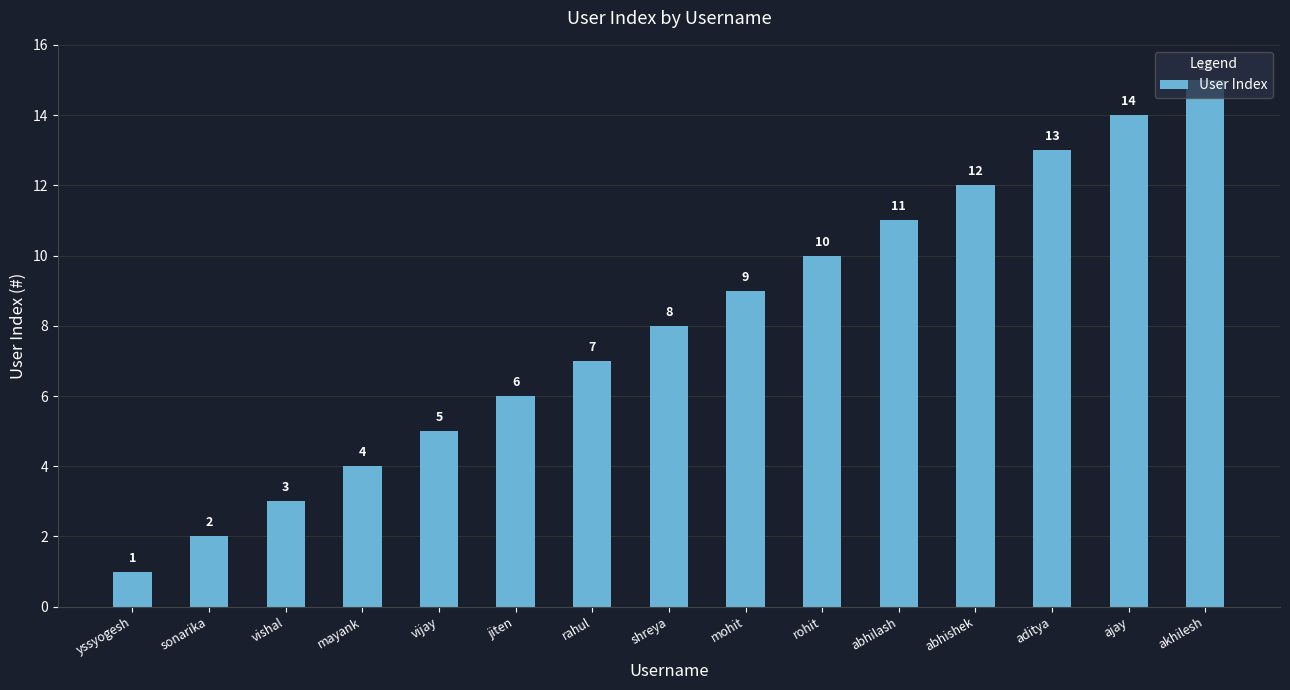

What is the label of the 13th bar from the right?

vishal